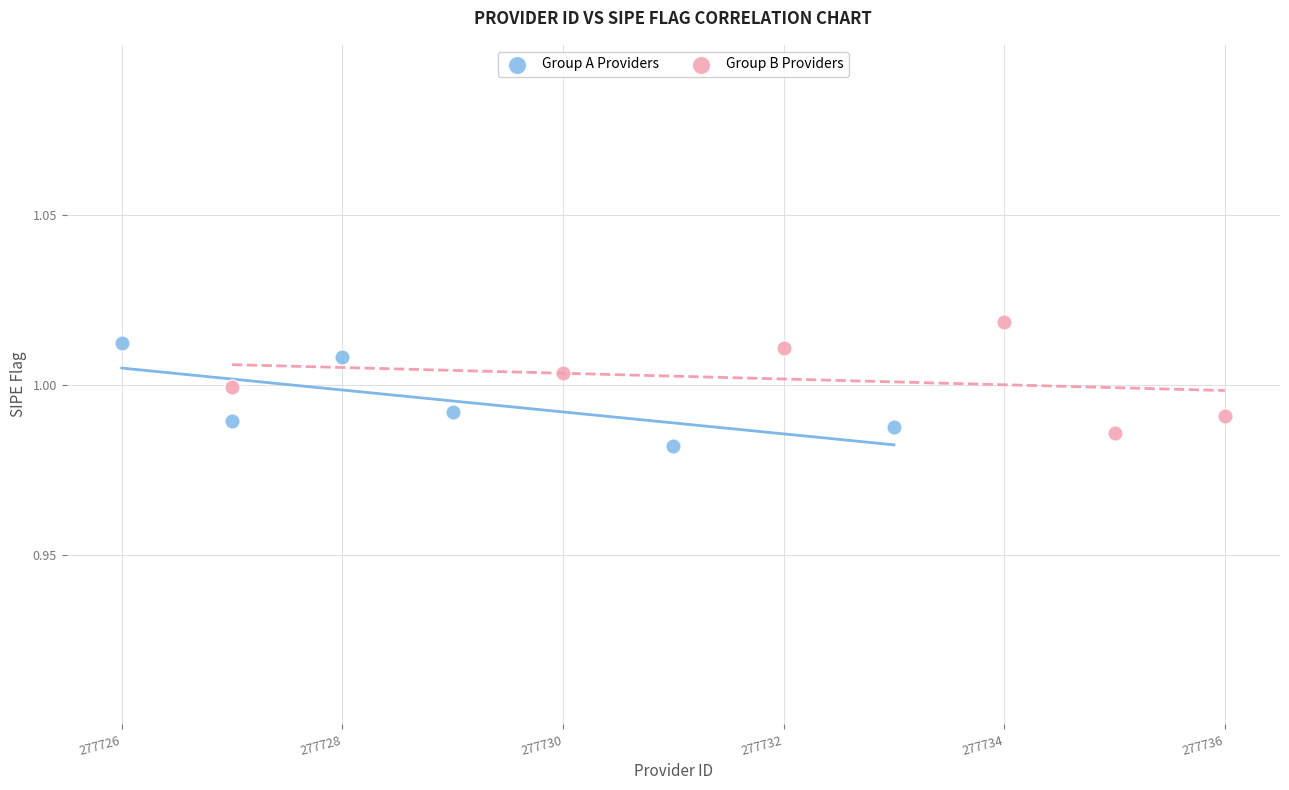

Which series has the largest Y range (max minus min)?

Group B Providers